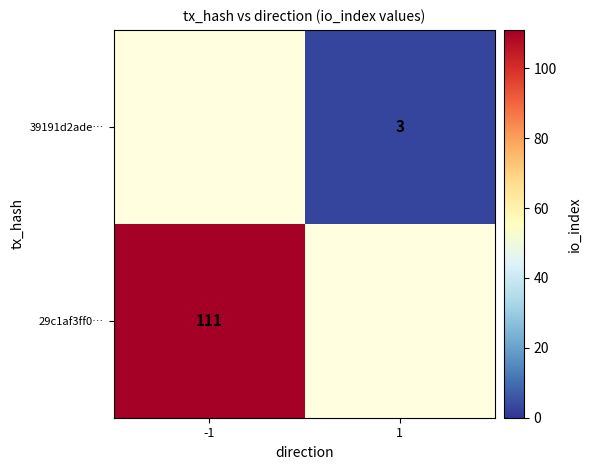

True or false: 29c1af3ff0… has a value of 152.6 at -1.

False